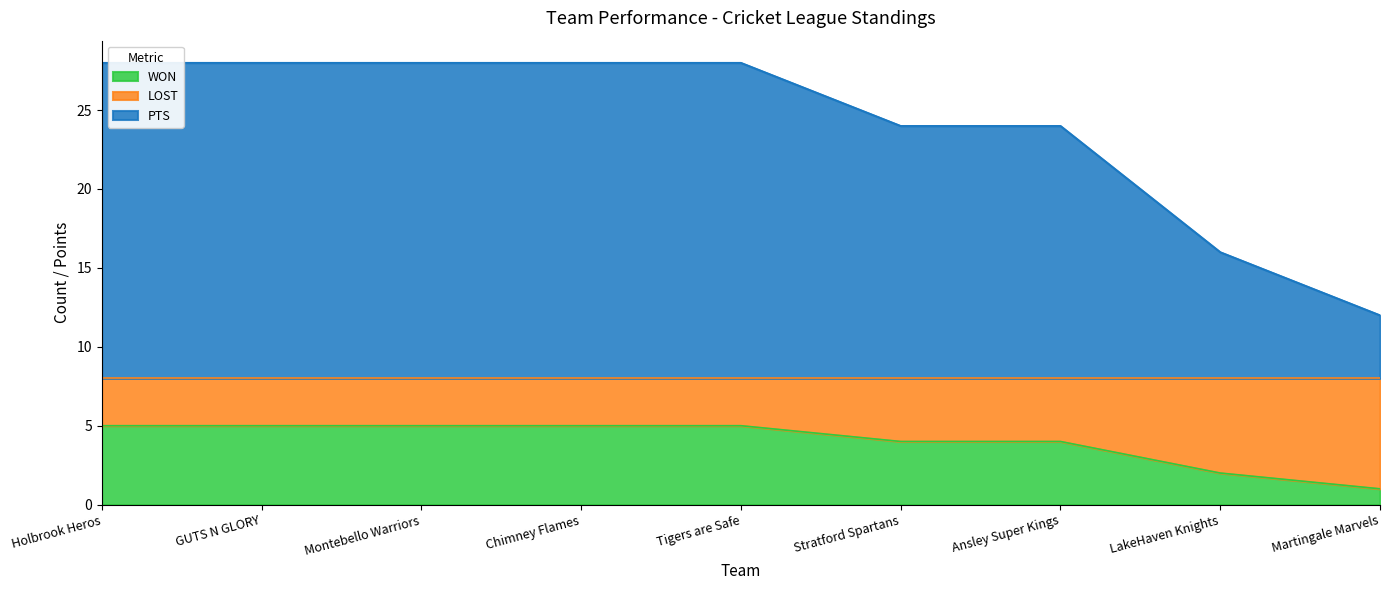

The LOST series shows 28 at GUTS N GLORY. True or false?

True